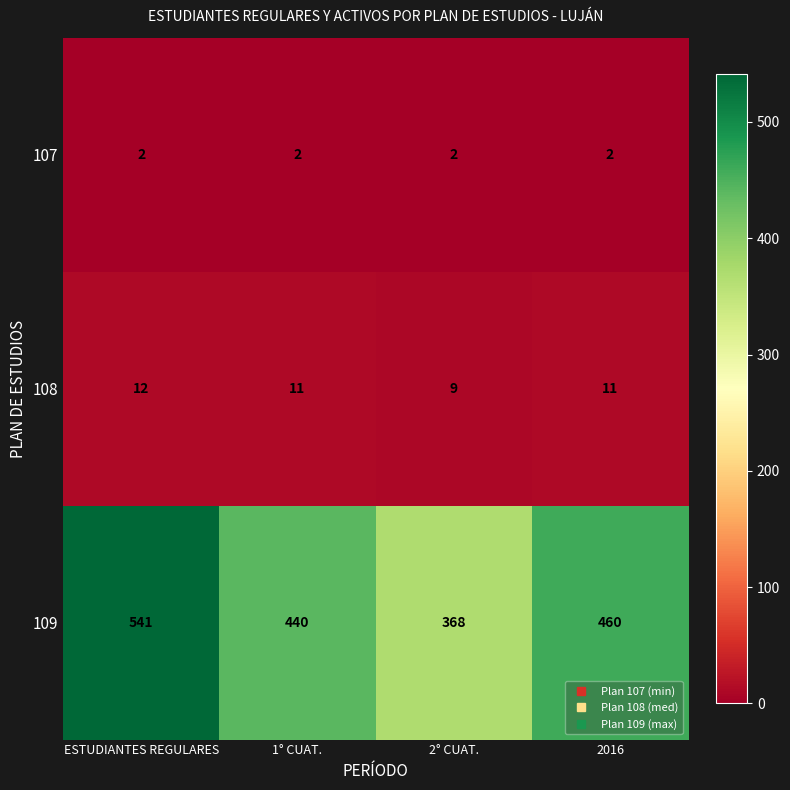

The value of 109 at ESTUDIANTES REGULARES is 878. True or false?

False